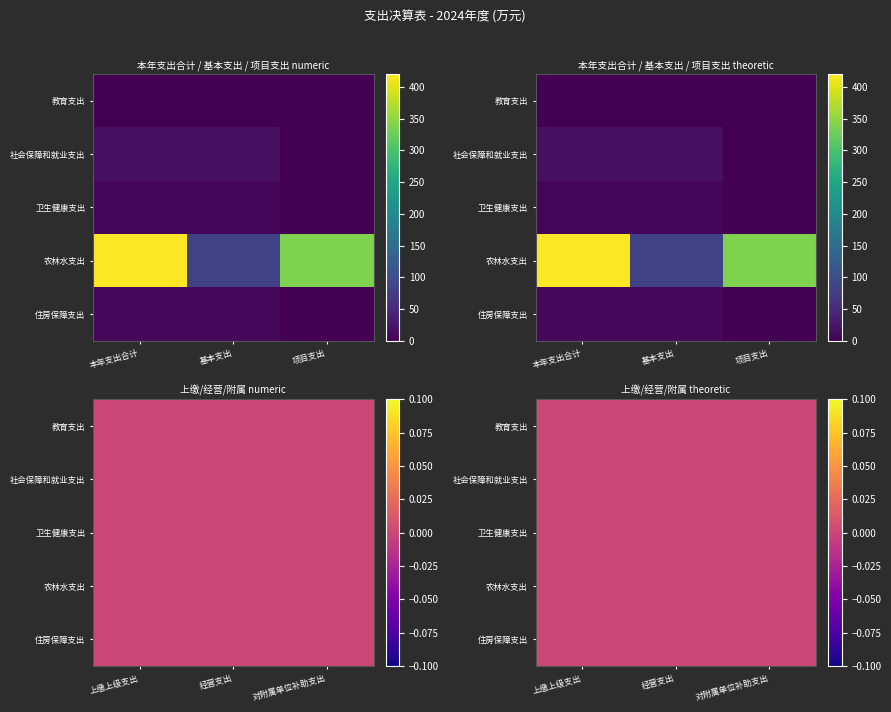

What is the sum of the 卫生健康支出 values at 项目支出 and 本年支出合计?

7.0